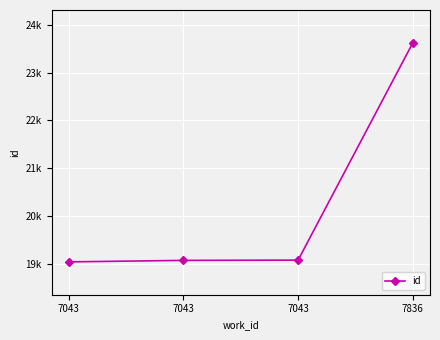

True or false: the data shows 23622 at 7836.

True